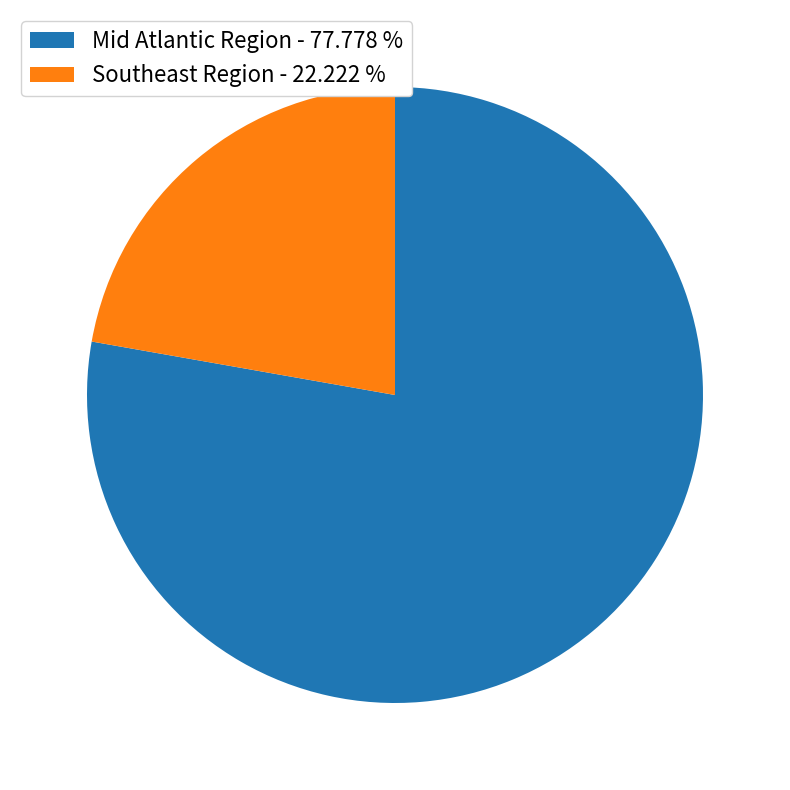

Which category has the biggest portion of the pie?

Mid Atlantic Region